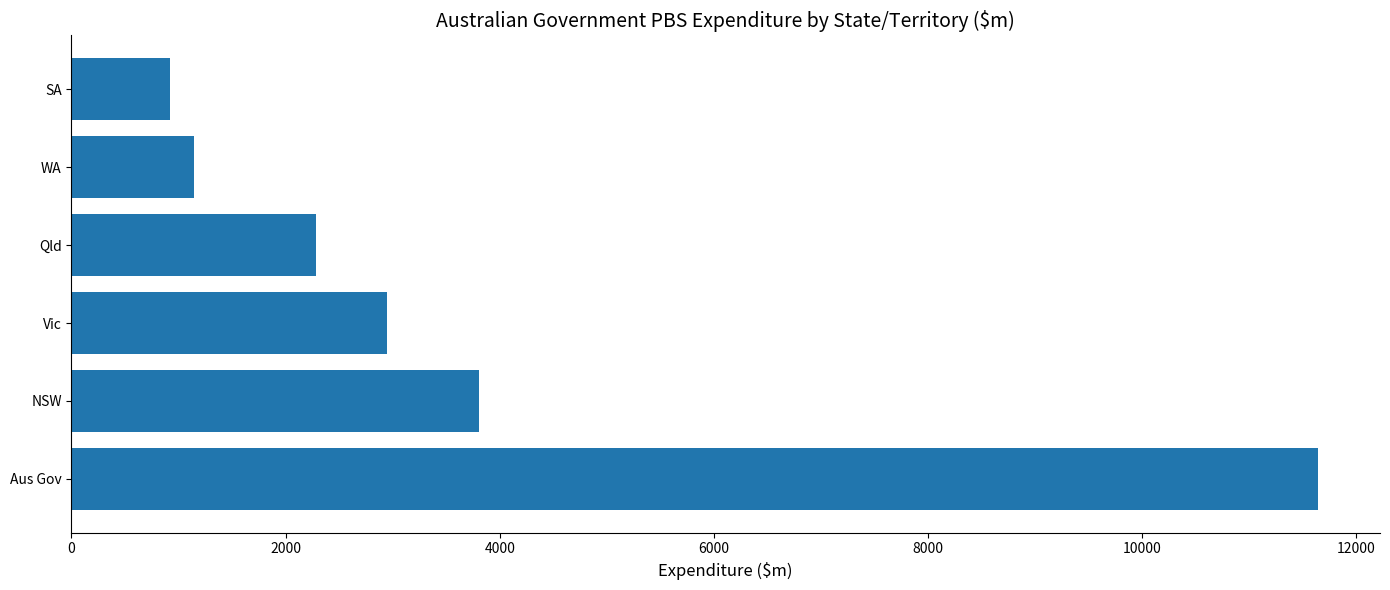

Rank the categories by value from highest to lowest.

Aus Gov, NSW, Vic, Qld, WA, SA